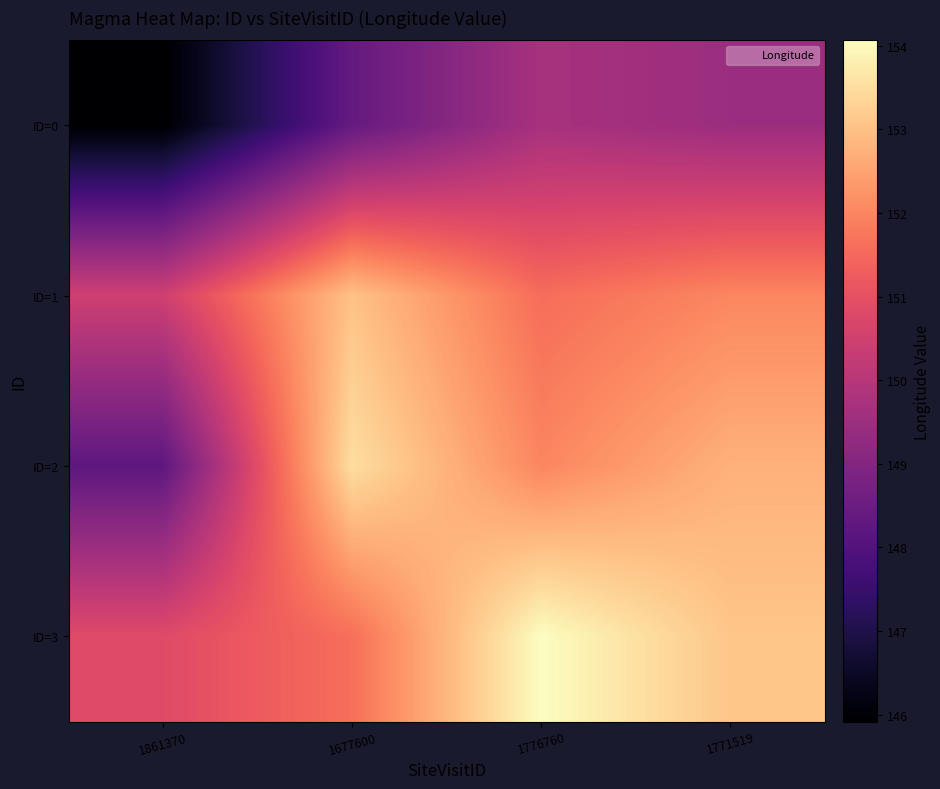

What is the difference between the highest and lowest values at 1861370?

4.9